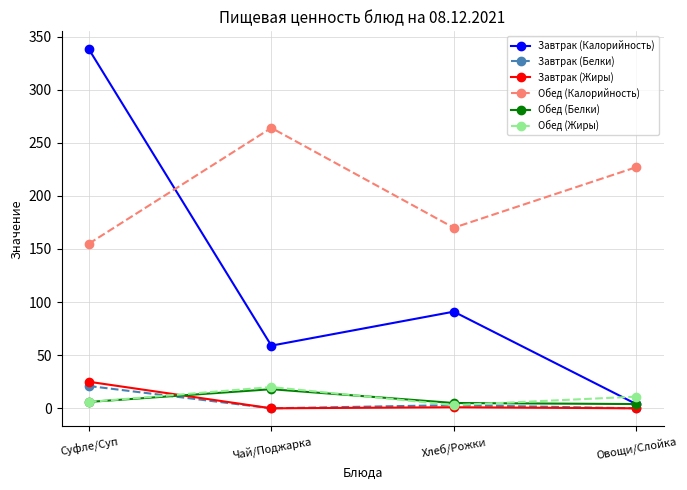

How many series are shown in this chart?

6